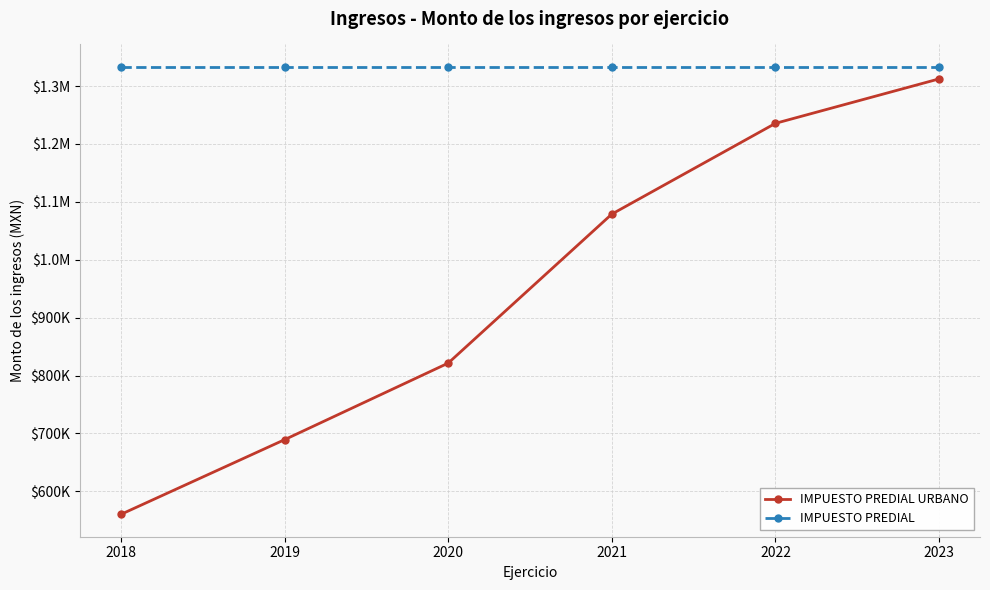

True or false: IMPUESTO PREDIAL has more than 1 interior local peaks.

False